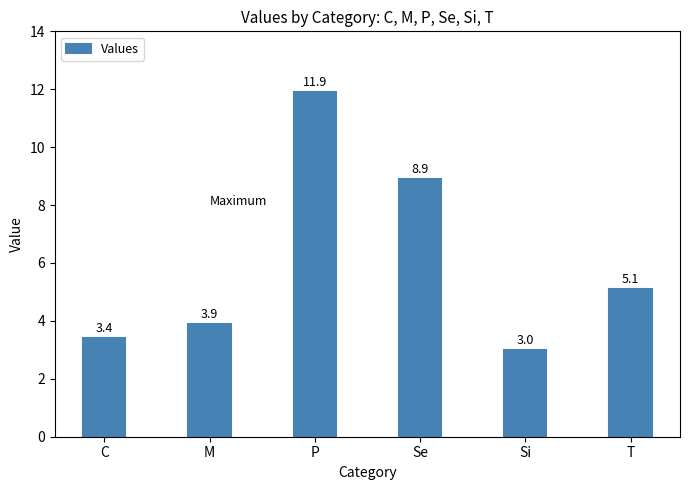

What is the sum of all values?

36.2